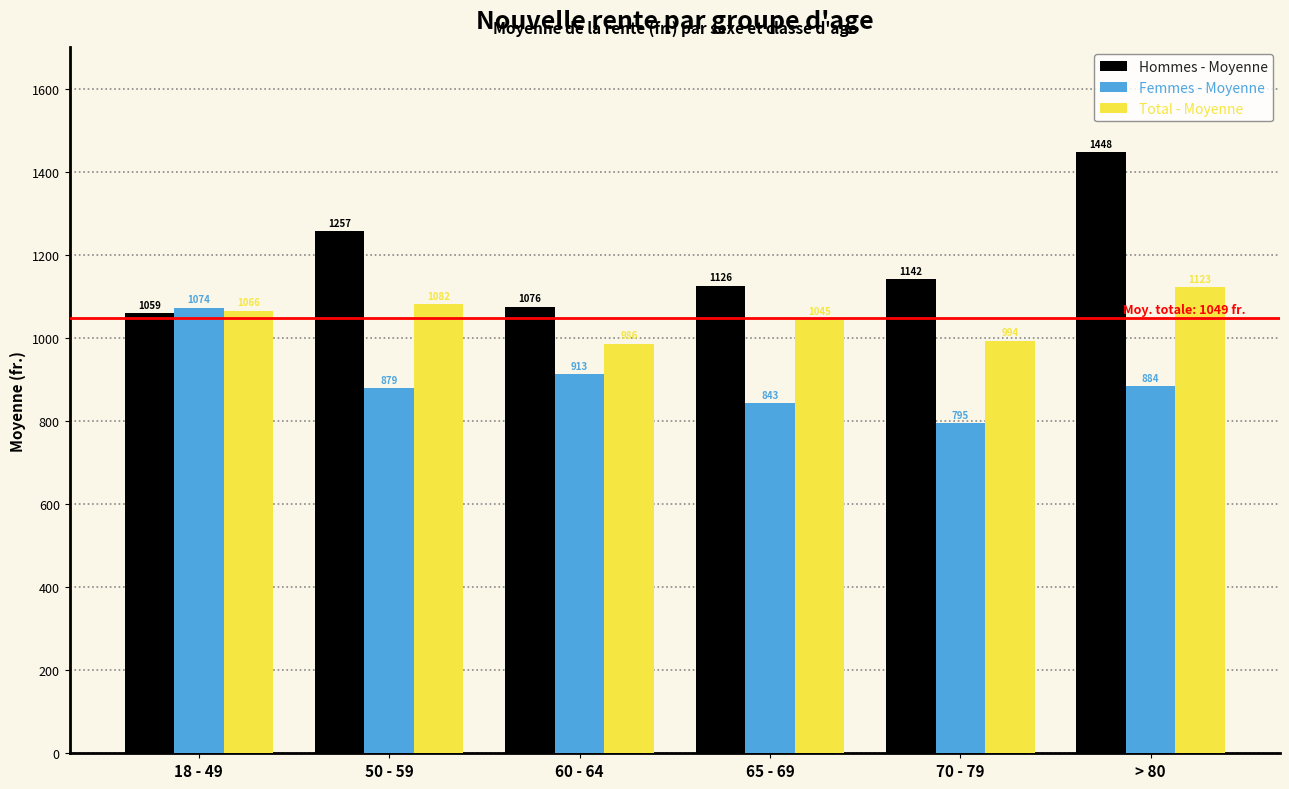

Between 18 - 49 and 70 - 79, which series saw the biggest shift?

Femmes - Moyenne